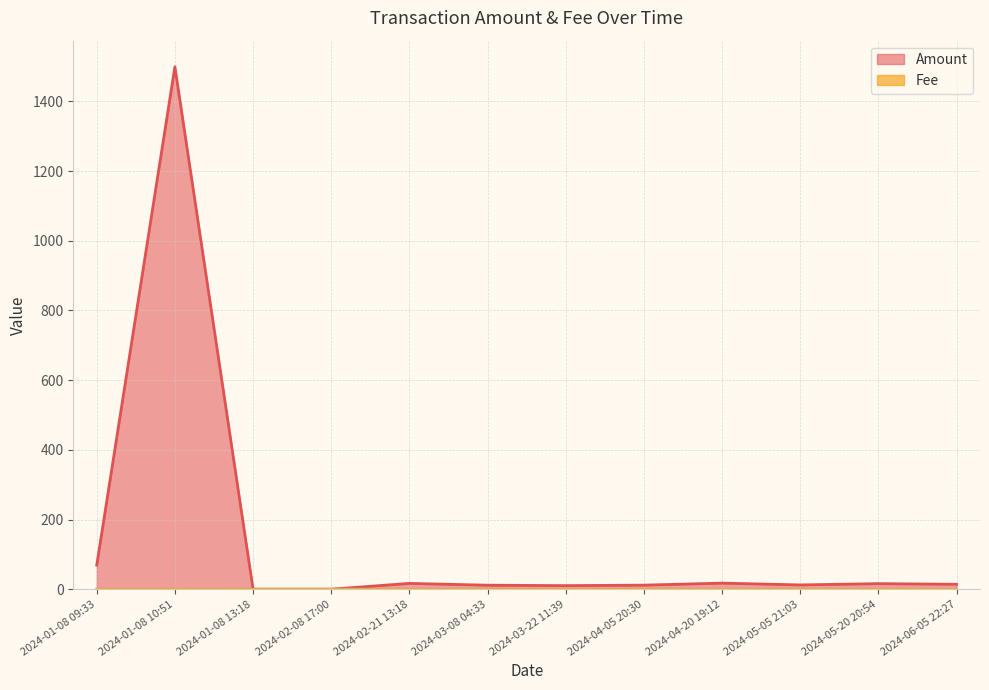

True or false: Fee and Amount intersect in this chart.

True